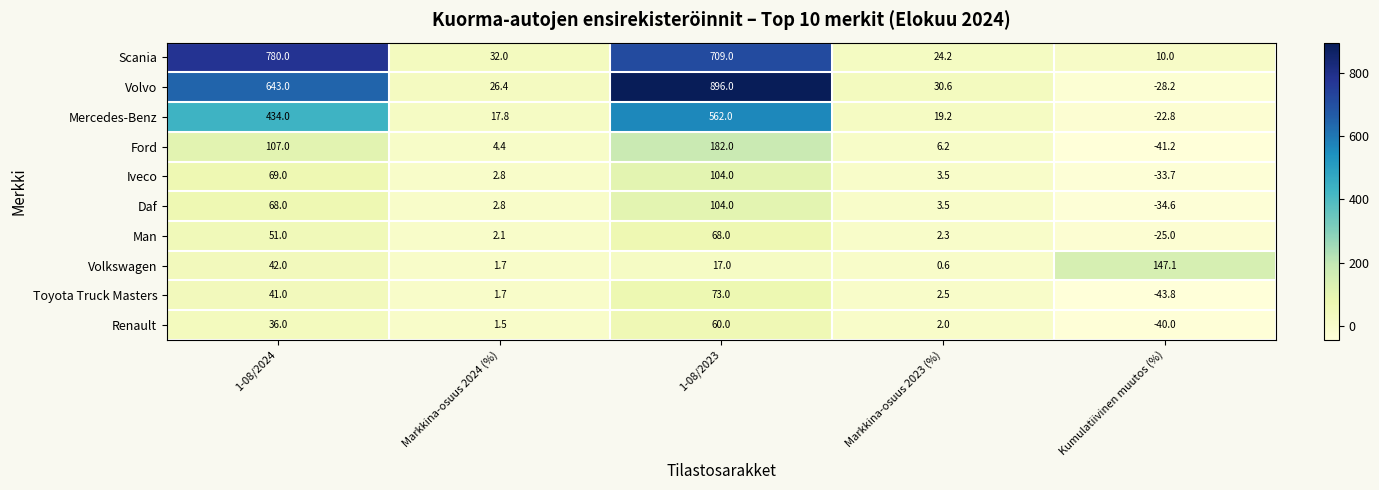

Which series has the largest range (max minus min)?

Volvo